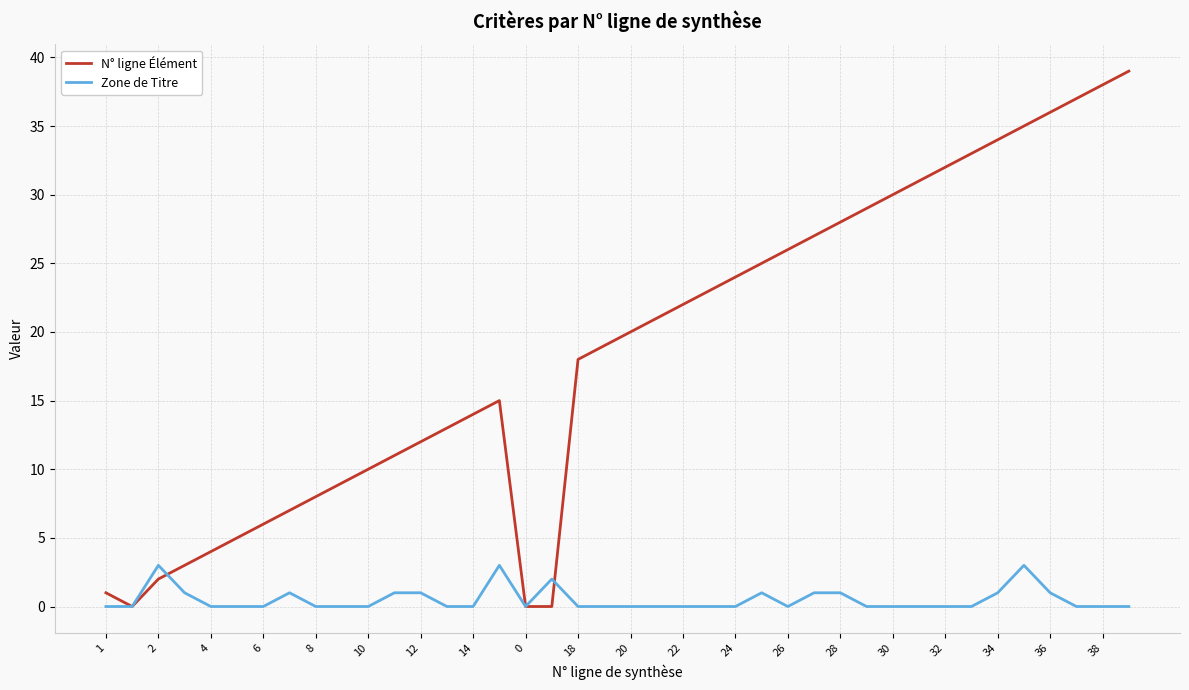

What is the greatest value displayed?

39